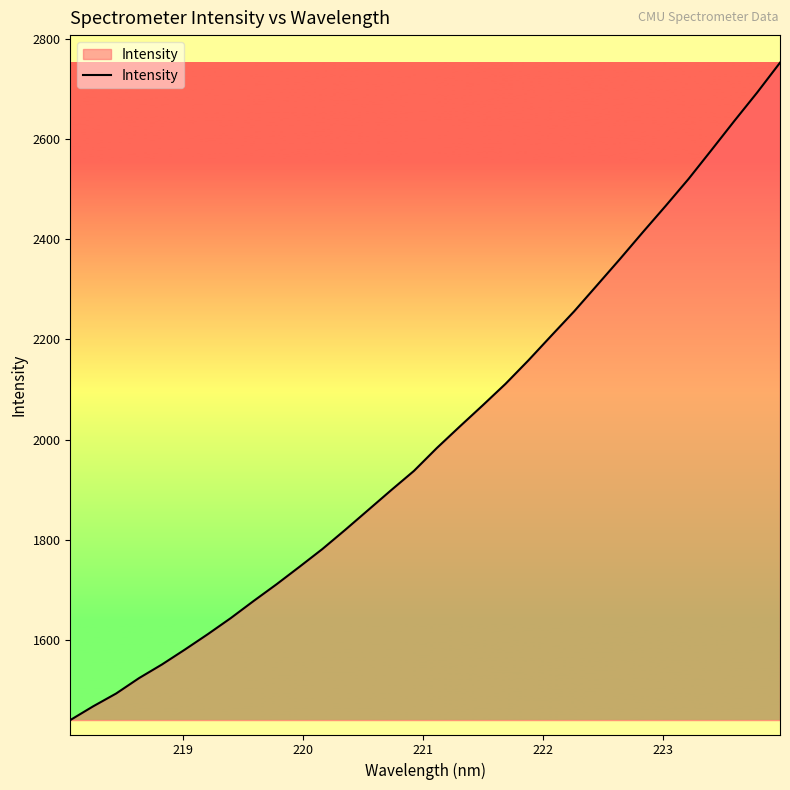

What is the greatest value displayed?

2751.8